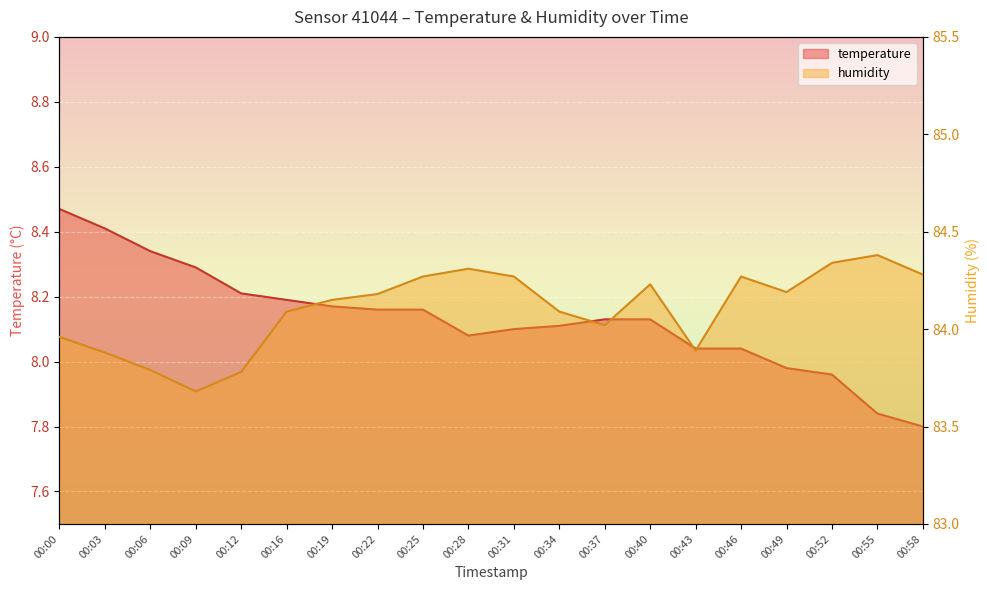

Which series has the largest total across all categories?

humidity